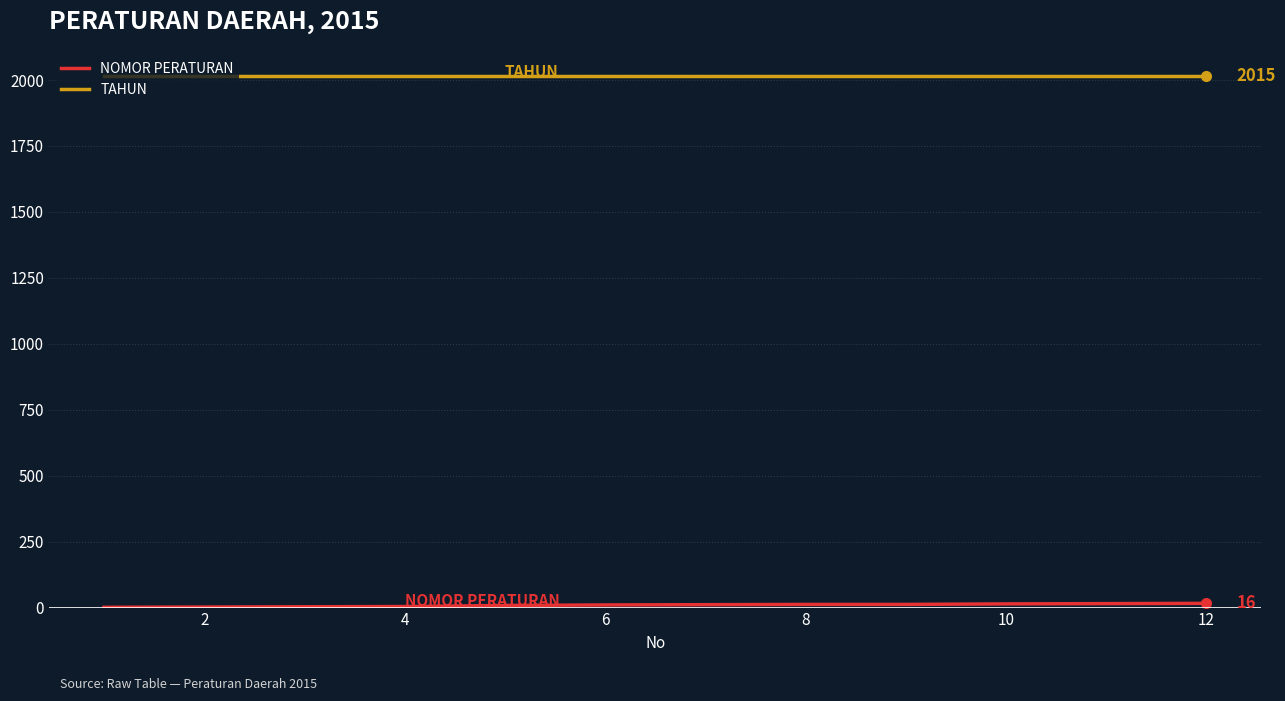

How many lines are shown in the chart?

2